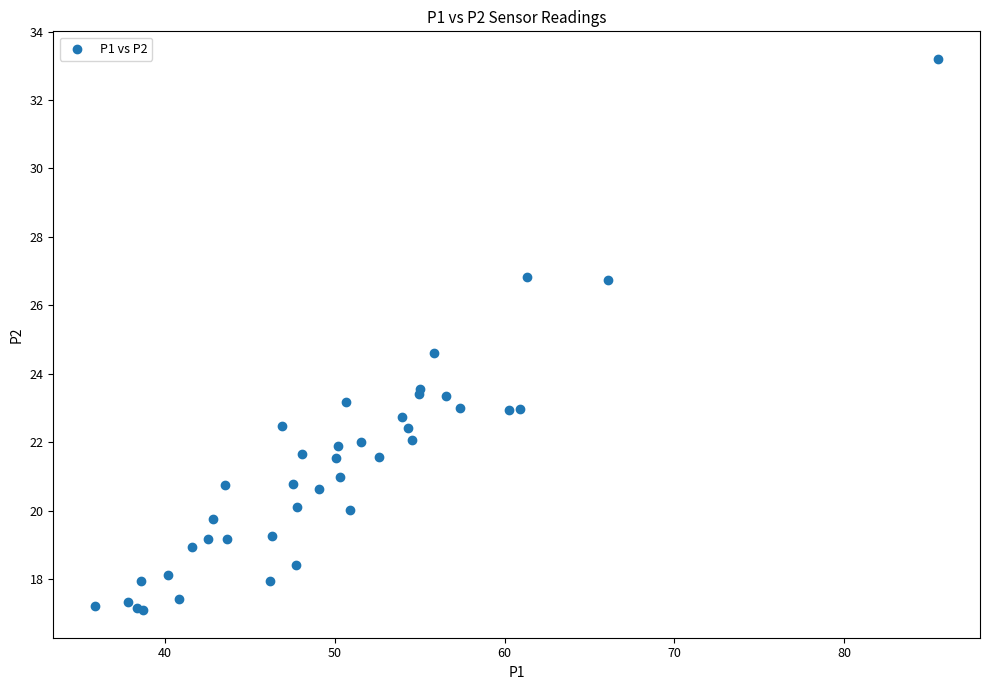

What Y value in the scatter plot is closest to 25?

24.6